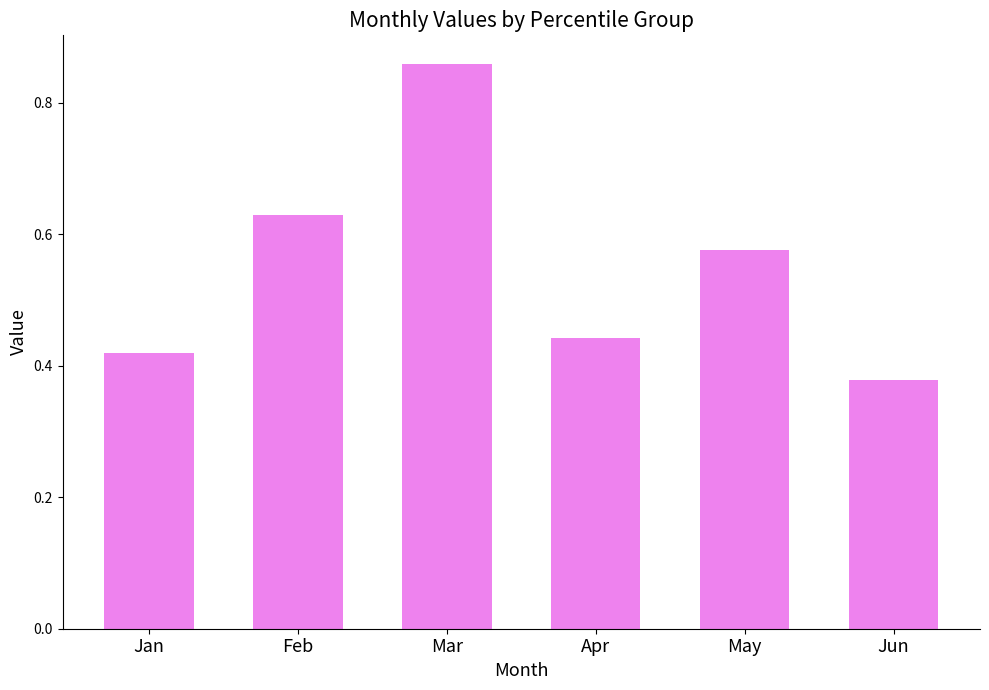

How many values are between 0 and 1?

6